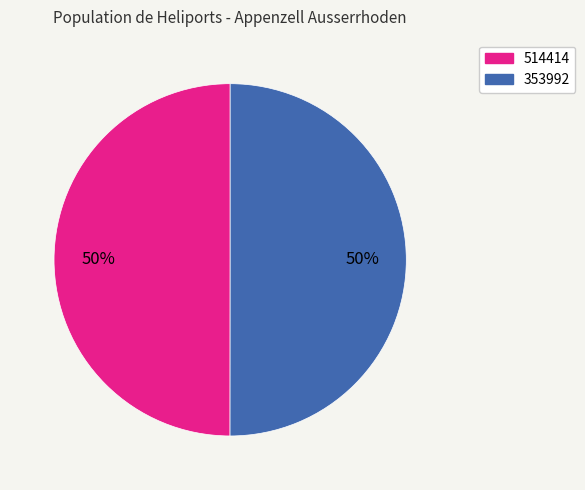

What is the ratio of the value at 353992 to the value at 514414?

1.0